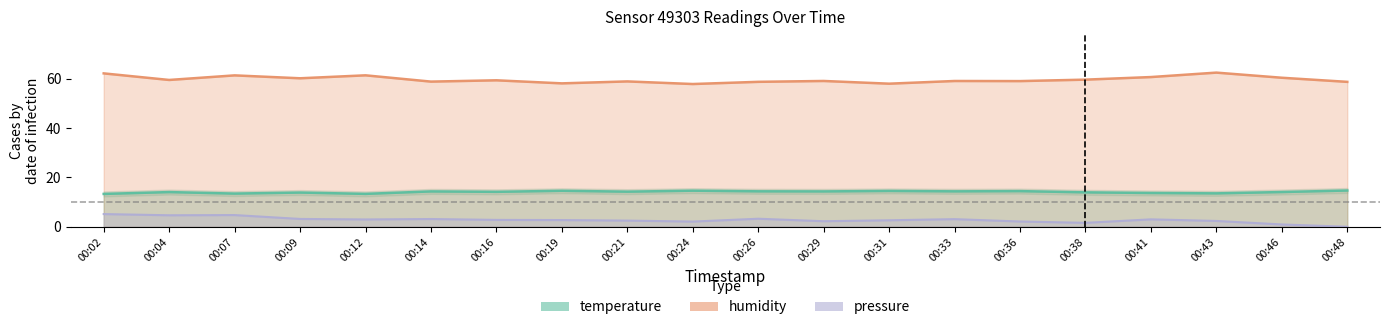

Between 00:02 and 00:07, which series saw the biggest shift?

humidity